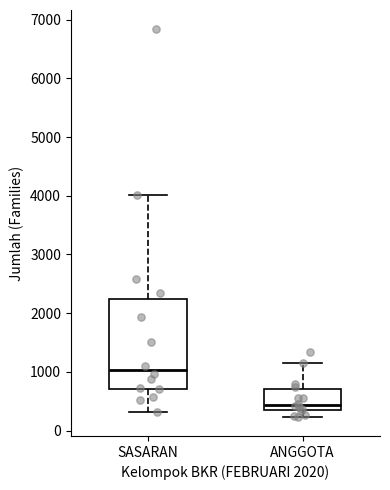

Reading left to right, read every box against the y-axis: the position of its median line, the range the box covers, and the ends of its whiskers. The values are not printed on the chart, so give them approximately, as read against the axis.

SASARAN: median 1000, box 700 to 2200, whiskers 300 to 4000
ANGGOTA: median 400, box 300 to 700, whiskers 200 to 1200